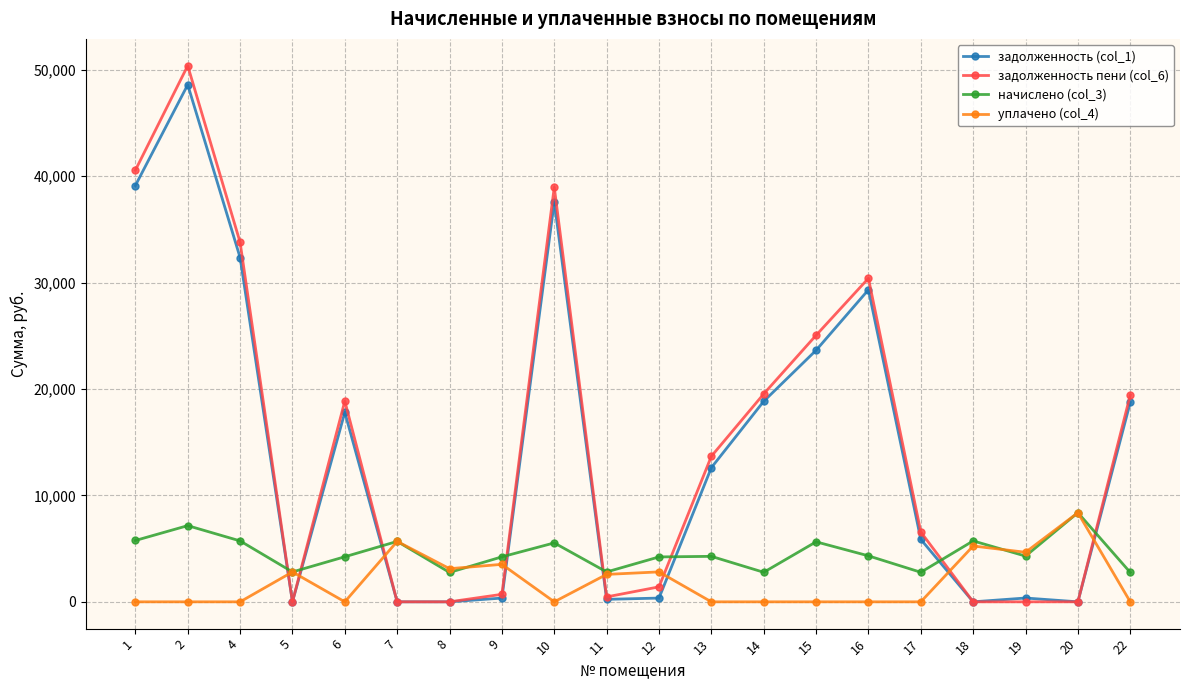

Between which two adjacent categories do уплачено (col_4) and задолженность (col_1) first intersect?

4 and 5